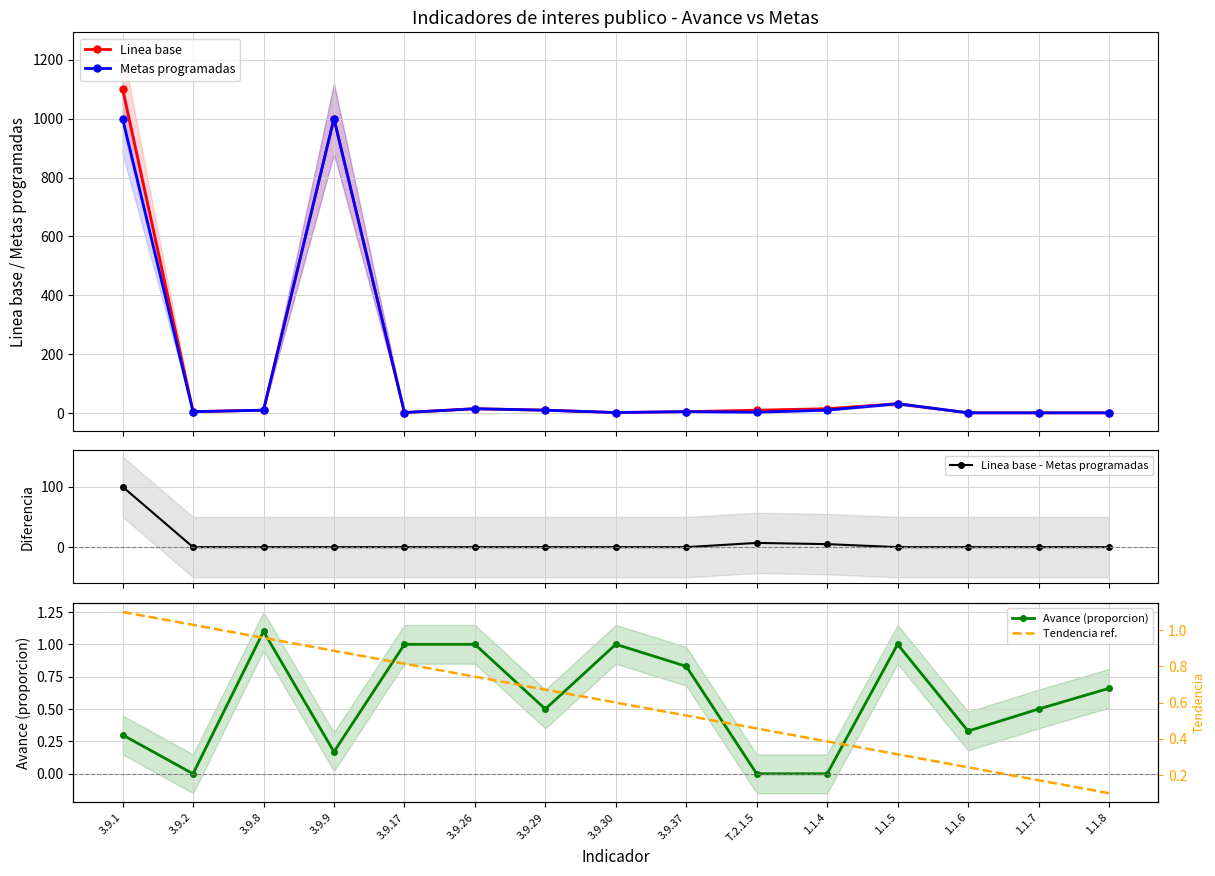

What is the label of the 4th point from the right?

1.1.5